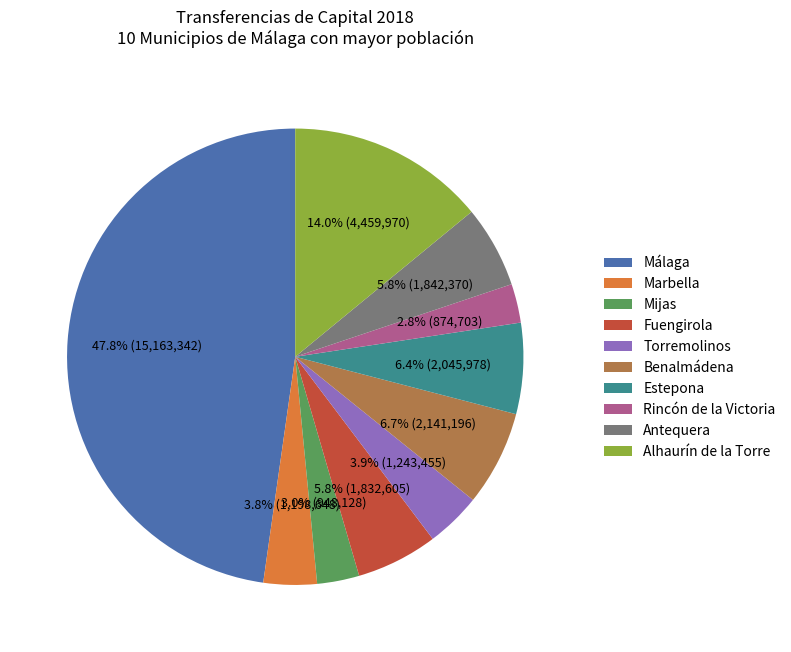

The Fuengirola slice represents 6% of the pie. True or false?

True